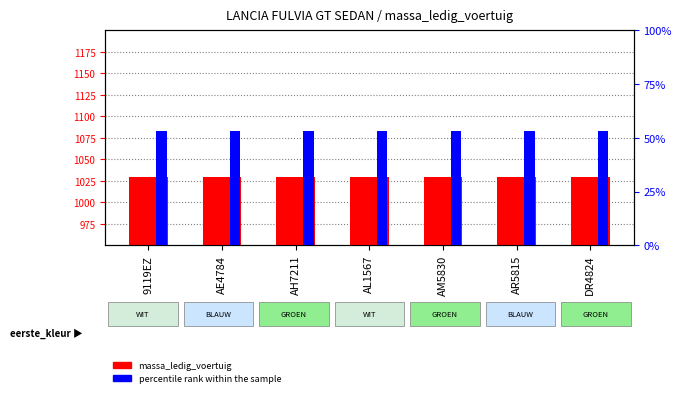

At how many categories does at least one series exceed 620?

7